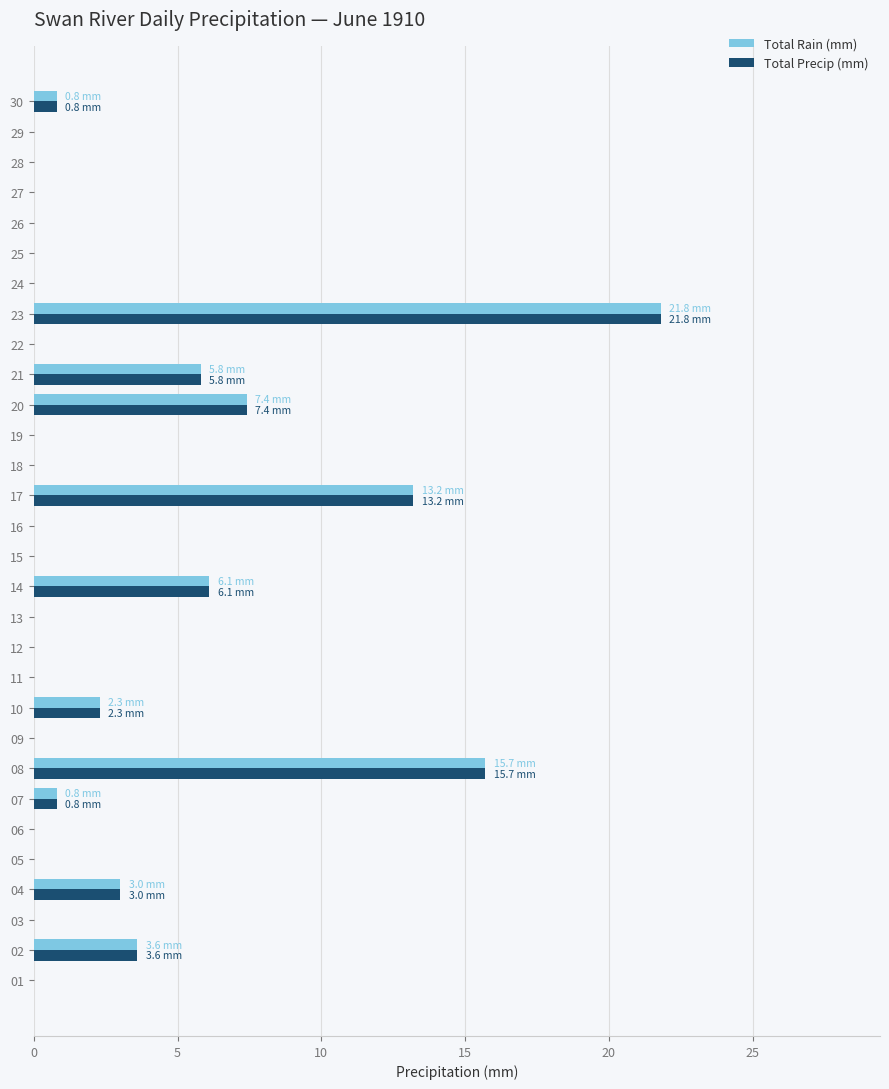

What is the sum of all Total Rain (mm) values?

80.5